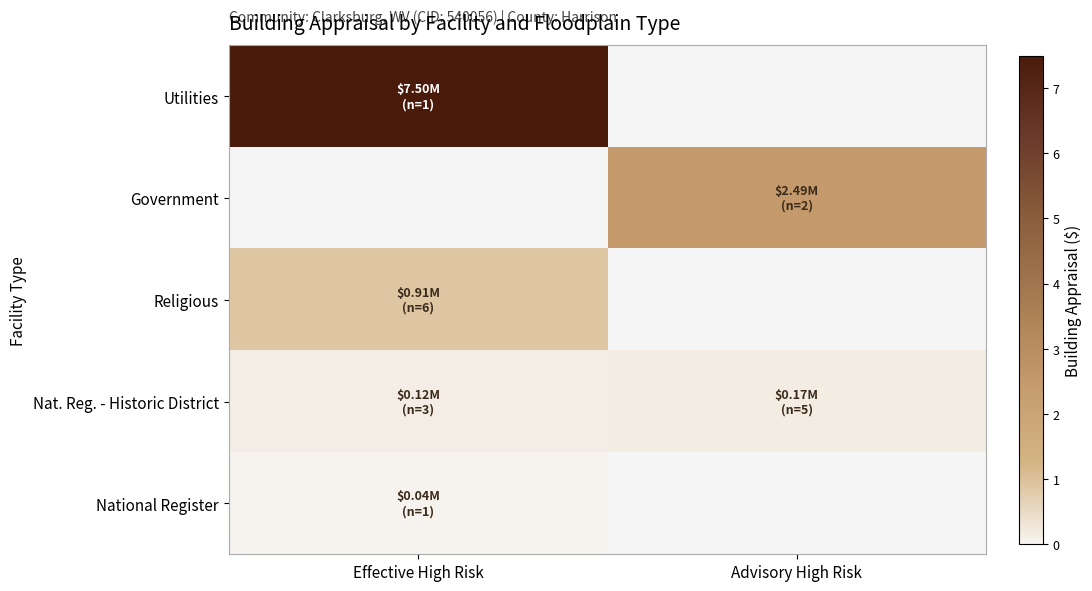

How many values in Government are above zero?

1